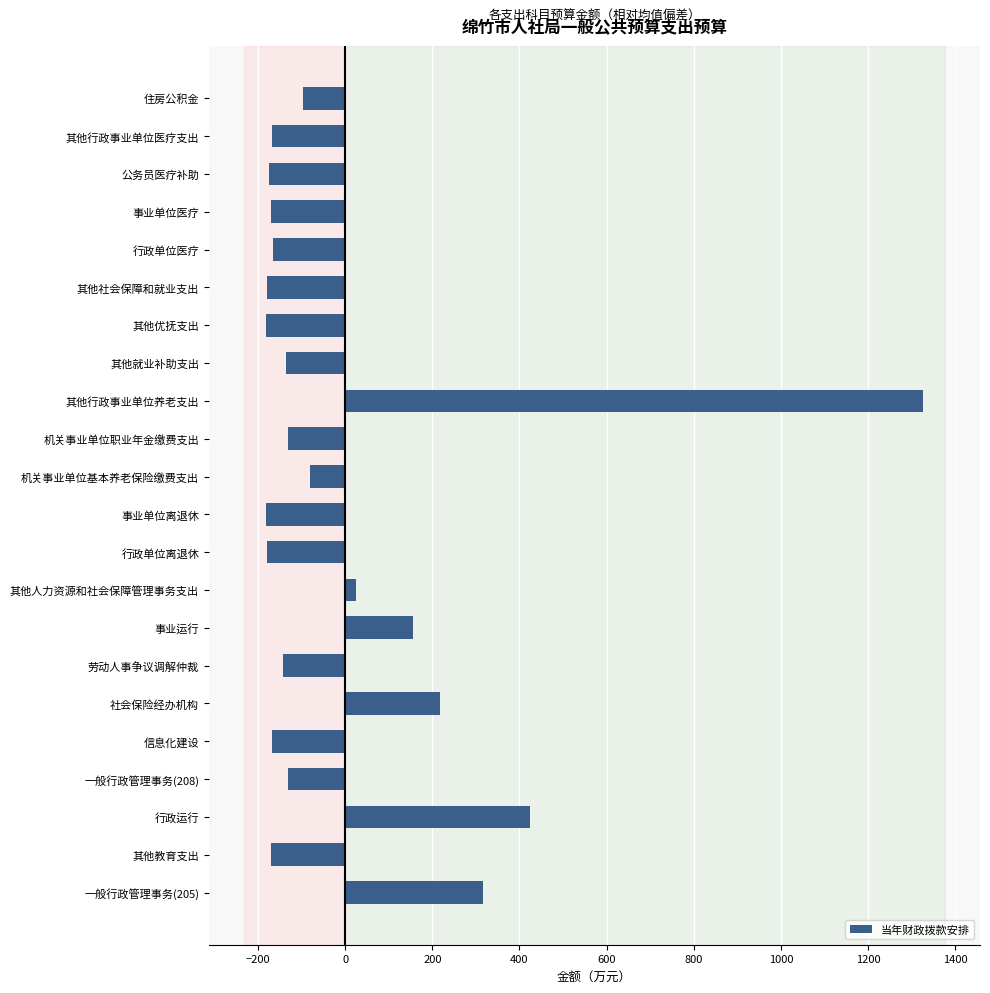

What is the difference between the maximum and second lowest values?

1508.0